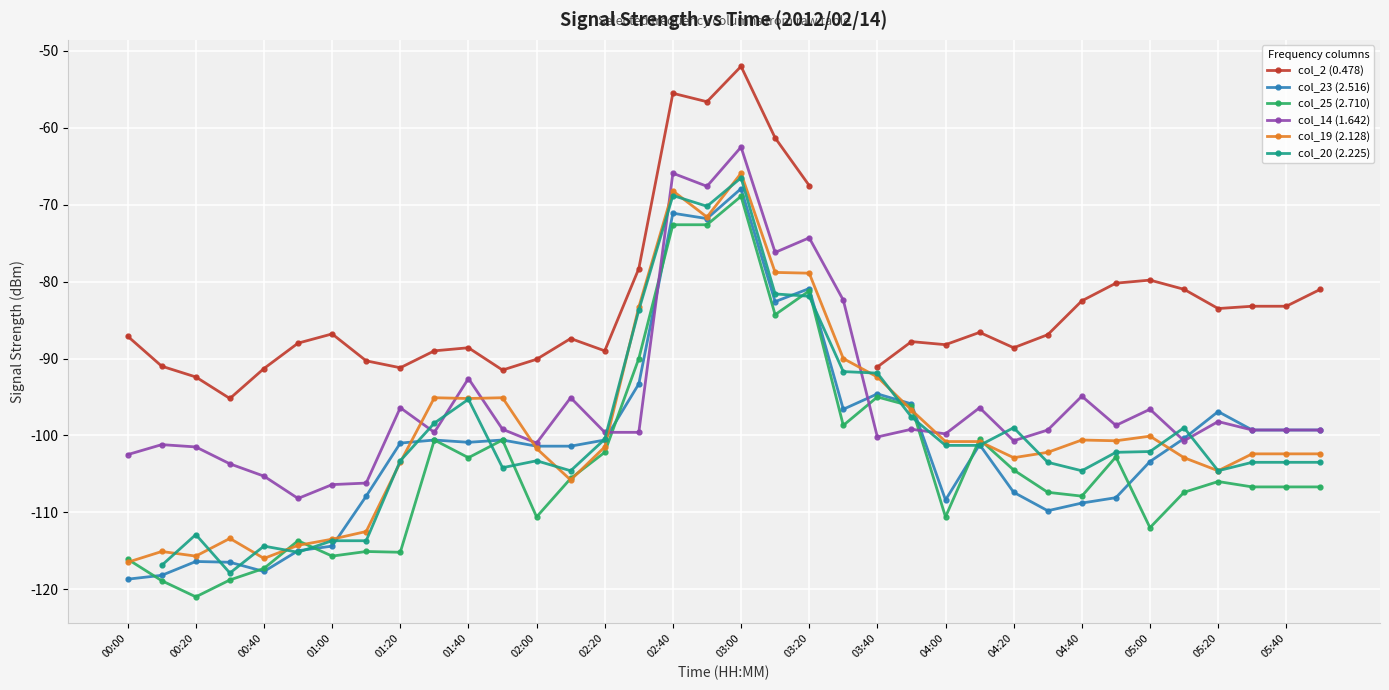

True or false: col_19 (2.128) has a value of -68.2 at 02:40.

True